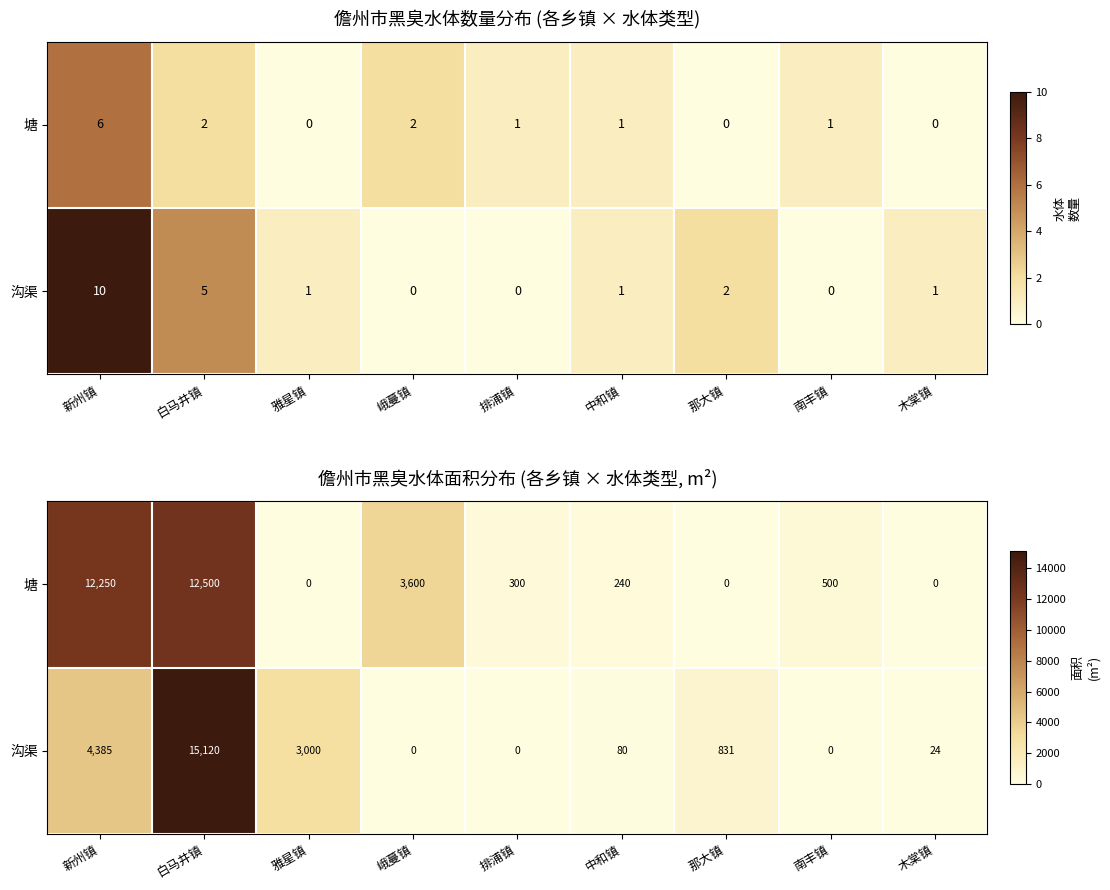

List the series in order of their overall mean, lowest first.

沟渠, 塘